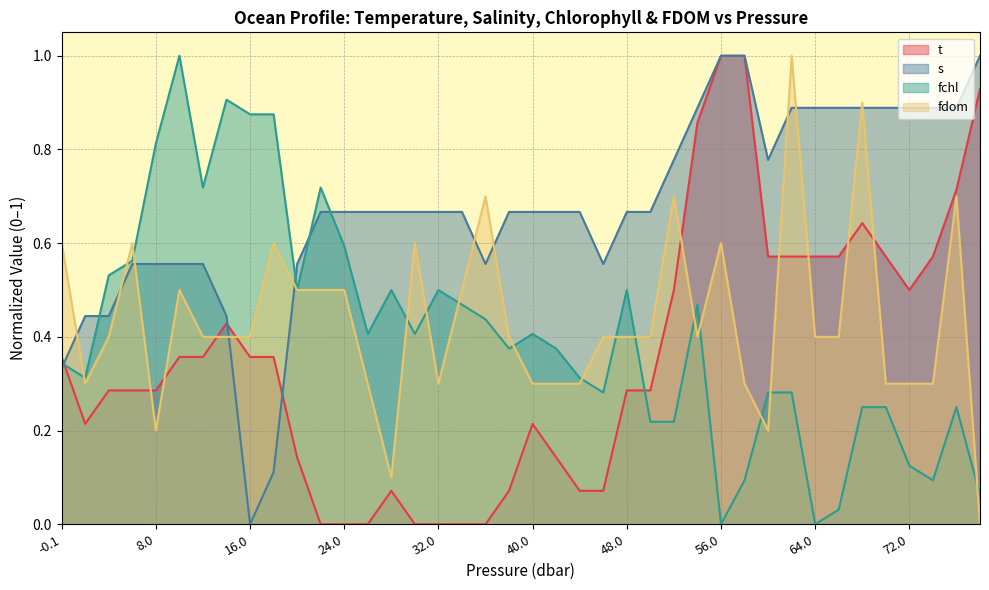

The value of t at 6.0 is 0.3. True or false?

True